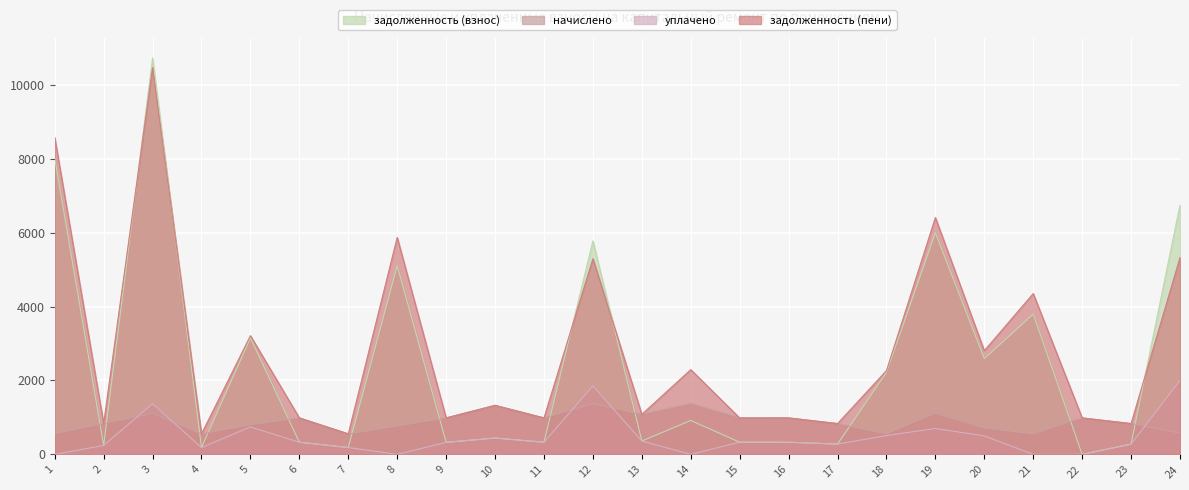

What is the value of the задолженность (взнос) point at the 23rd from the left?

277.8